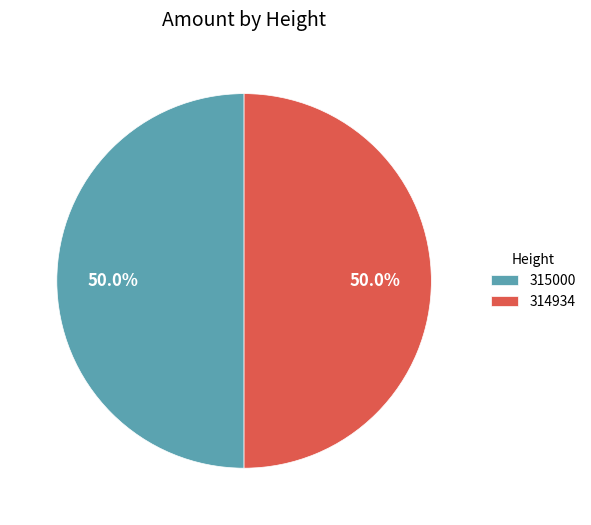

Is it true that 315000 is 44% of the pie?

False